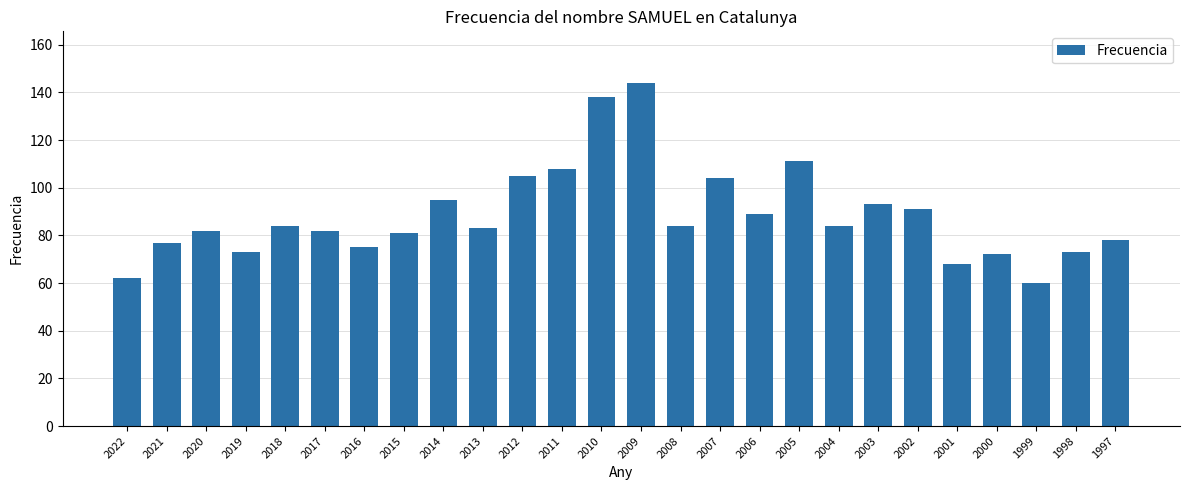

What is the difference between the maximum and minimum values?

84